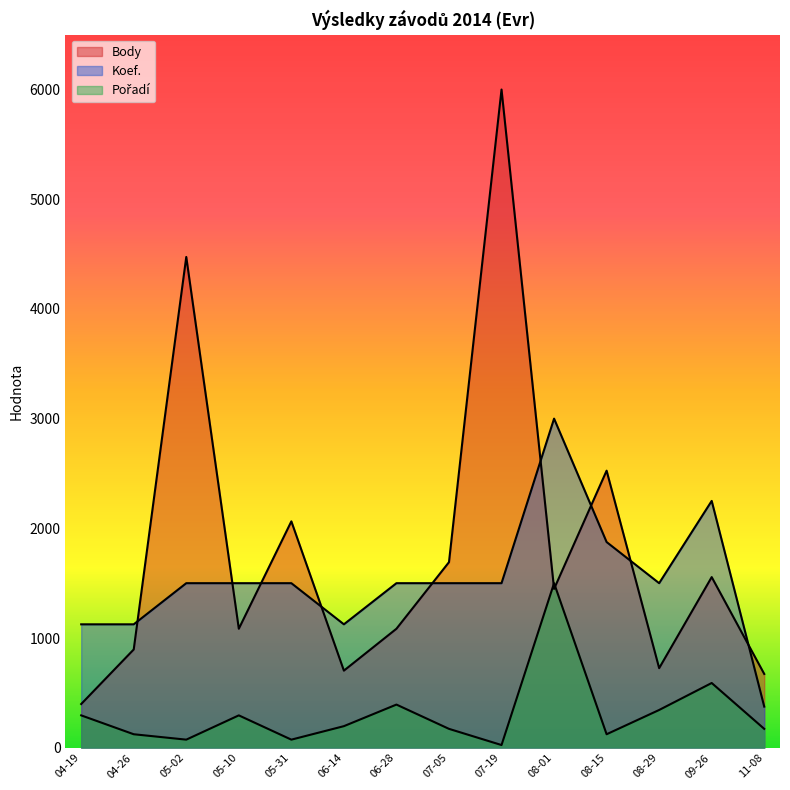

Does the chart display data point markers on the line(s)?

No